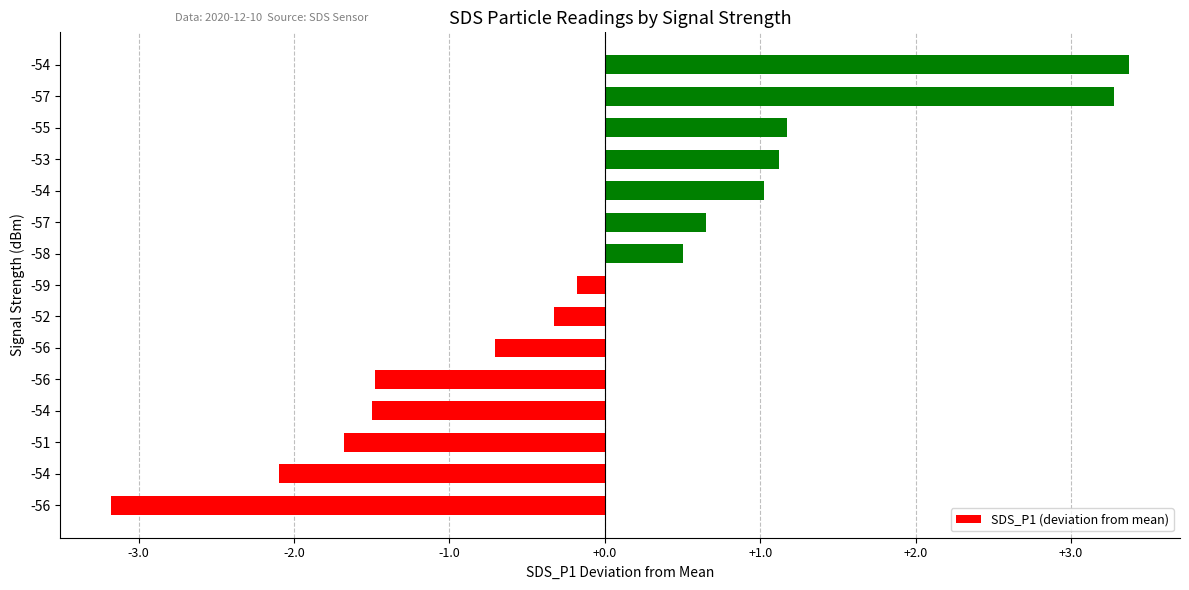

Does the chart contain any negative values?

Yes